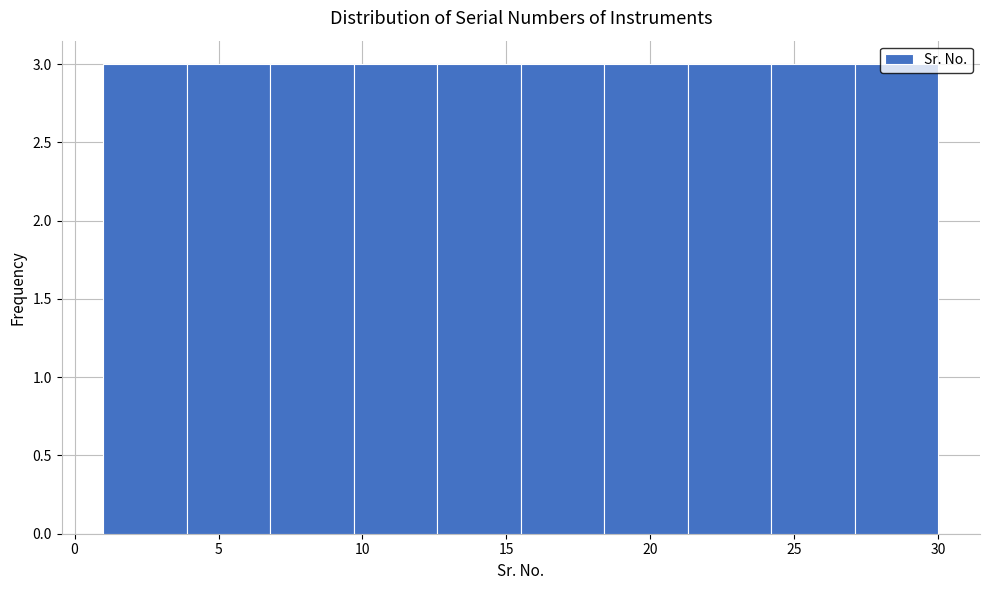

Reading left to right, transcribe this chart: for each bar, give the range it covers on the x-axis and its height. Neither the bar edges nor the heights are printed on the chart, so give them approximately, as read against the axes.

1.0 to 3.9: 3
3.9 to 6.8: 3
6.8 to 9.7: 3
9.7 to 12.6: 3
12.6 to 15.5: 3
15.5 to 18.4: 3
18.4 to 21.3: 3
21.3 to 24.2: 3
24.2 to 27.1: 3
27.1 to 30.0: 3